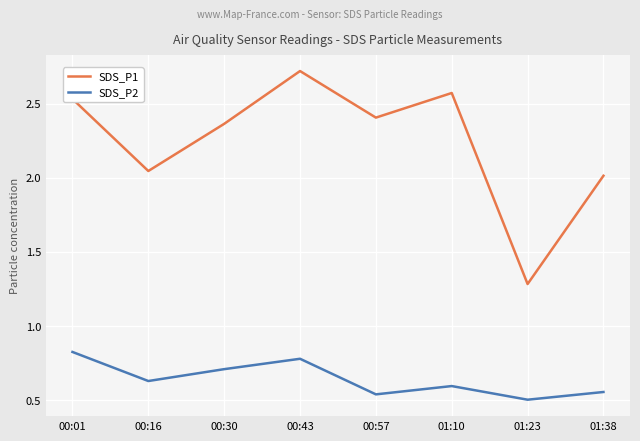

True or false: SDS_P1 and SDS_P2 intersect in this chart.

False